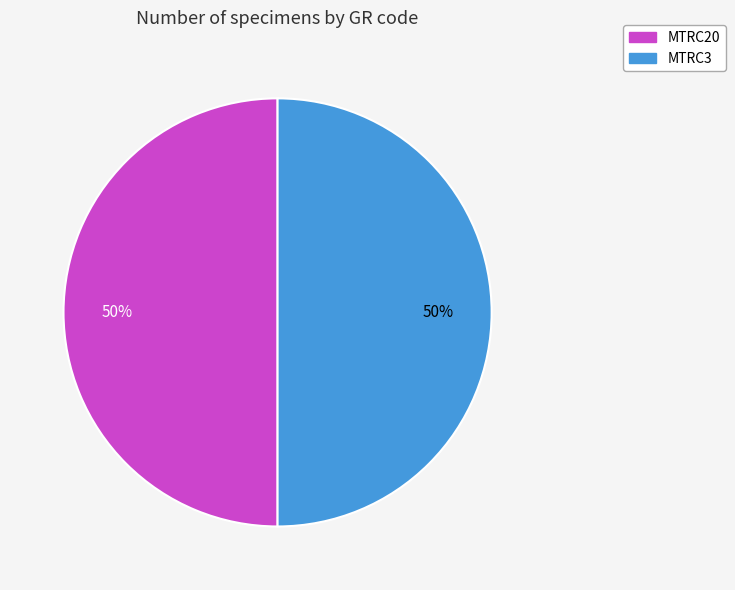

How many slices are in this pie chart?

2